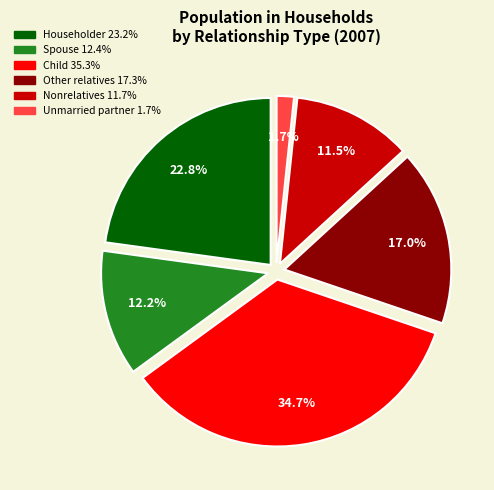

To the nearest percent, what portion does Unmarried partner represent?

2%